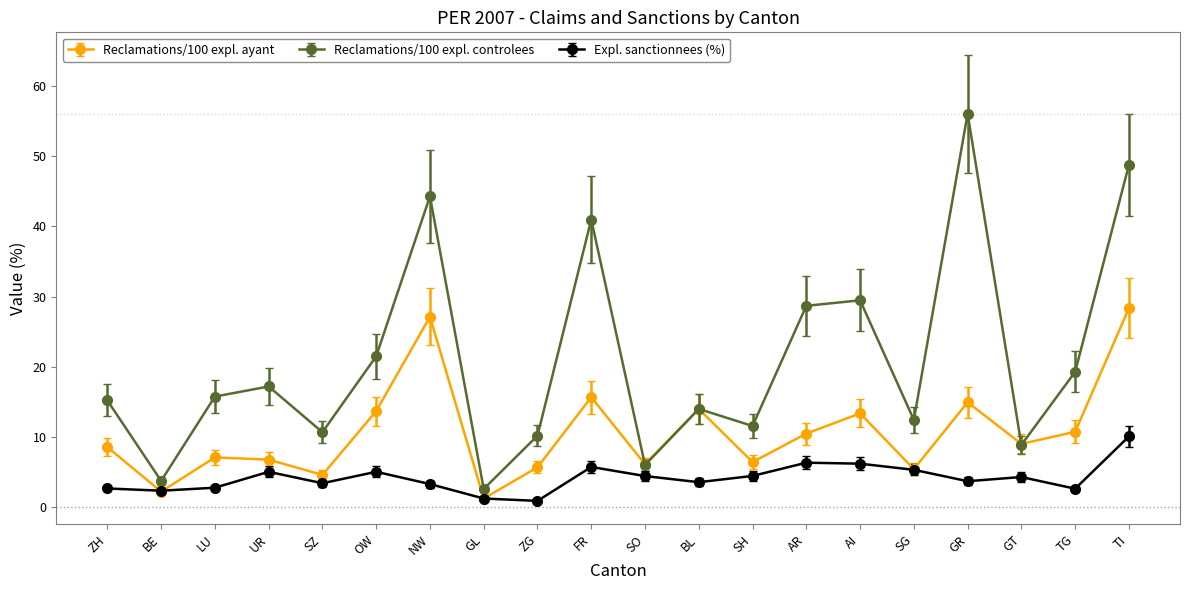

In Reclamations/100 expl. ayant, how many points are higher than both neighbors (excluding endpoints)?

6